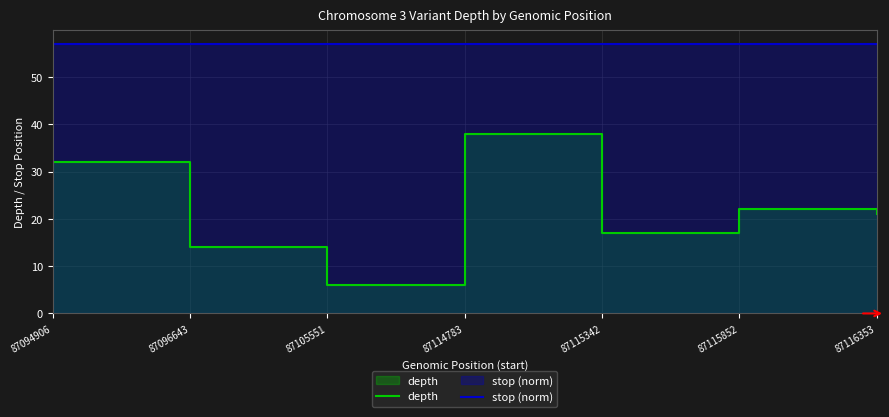

Rank the series at 87115342 from lowest to highest value.

depth, stop (norm)